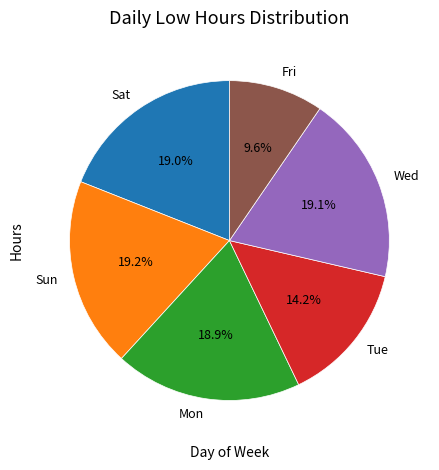

Does Mon account for over 50% of the chart?

No